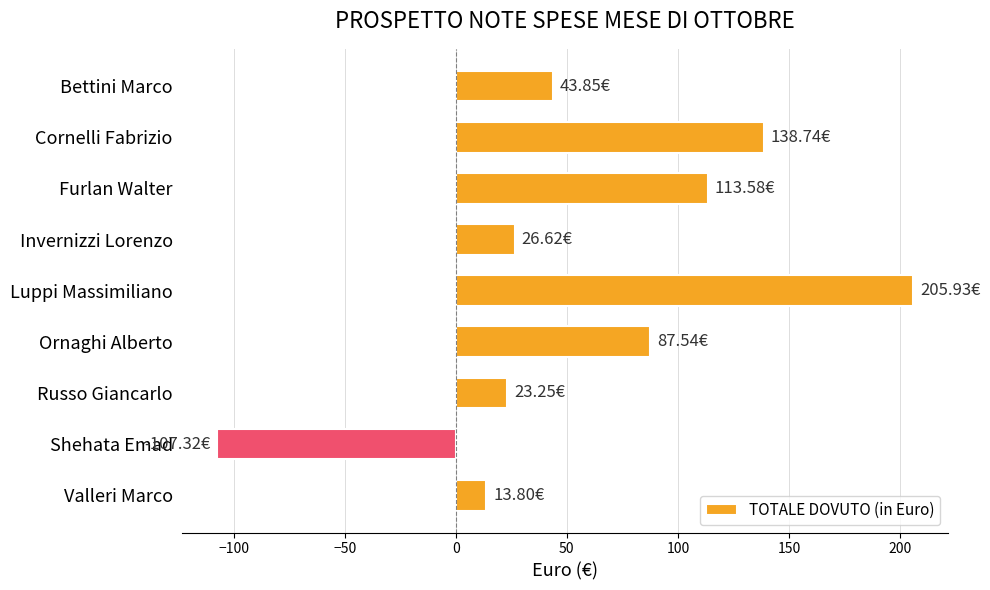

How many series are shown in this chart?

1